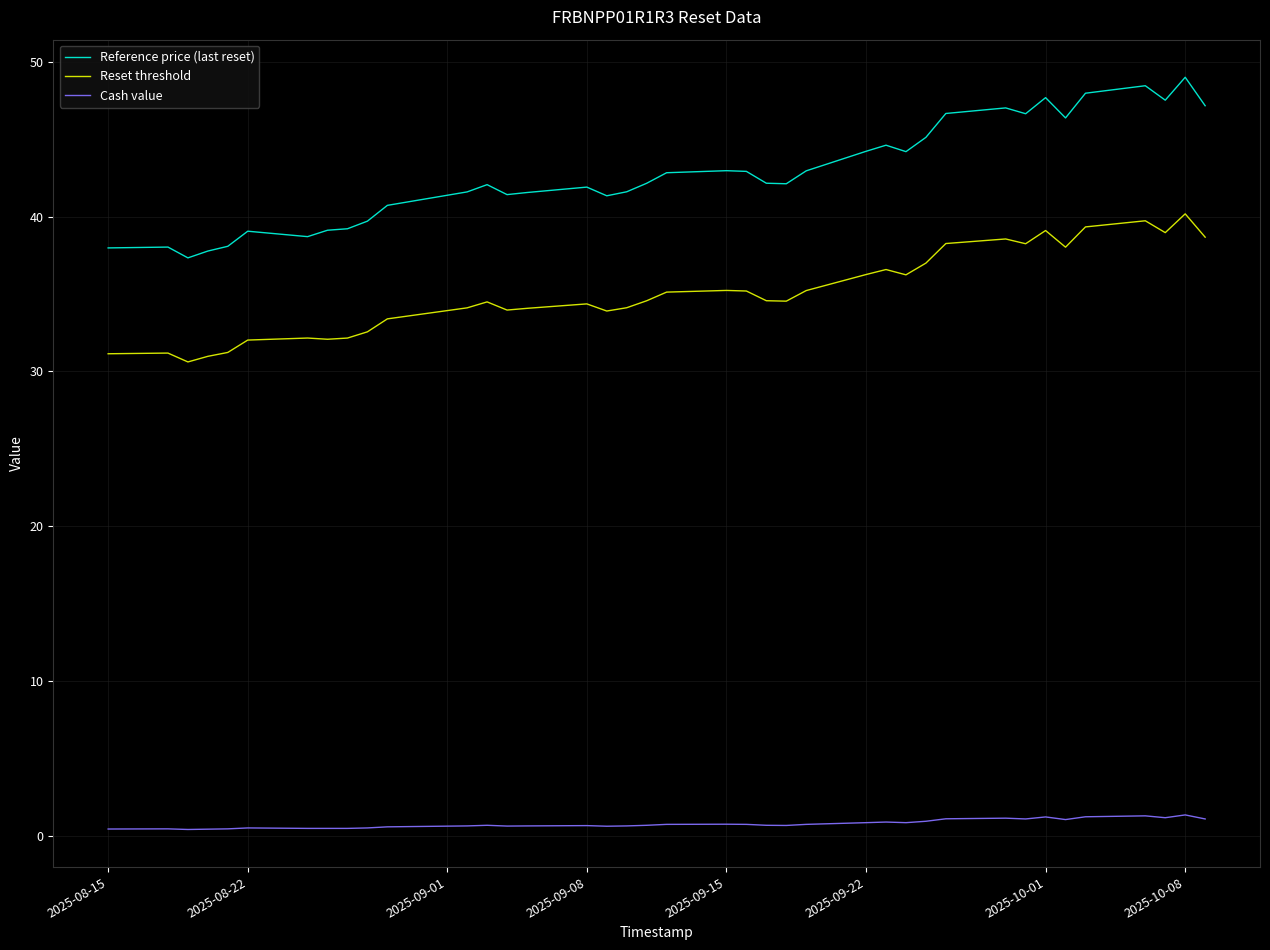

What is the difference between the second highest and second lowest values in the Cash value series?

0.9